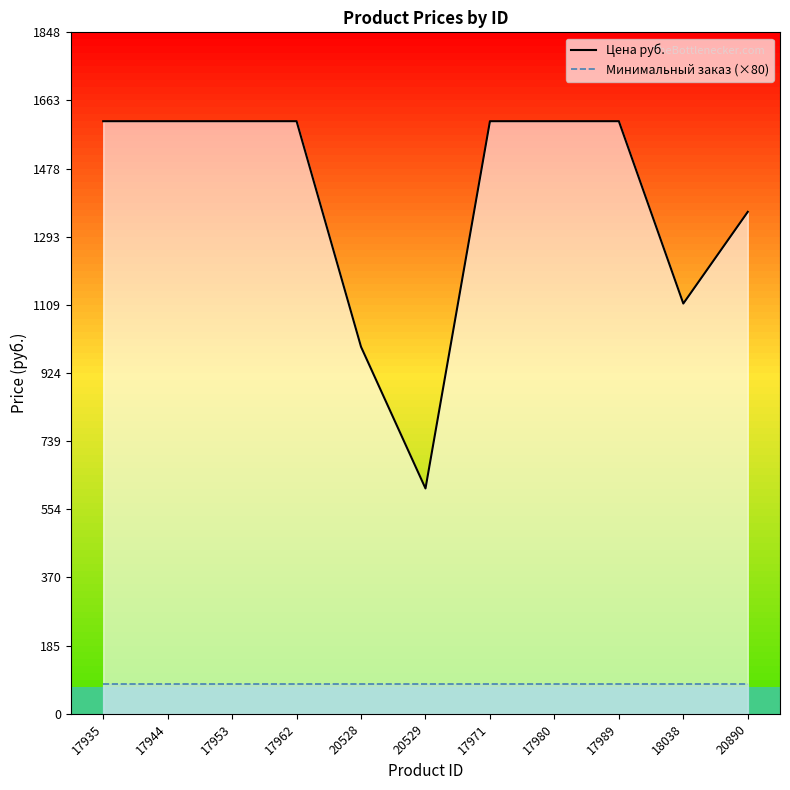

What is the maximum value shown in the chart?

1606.8